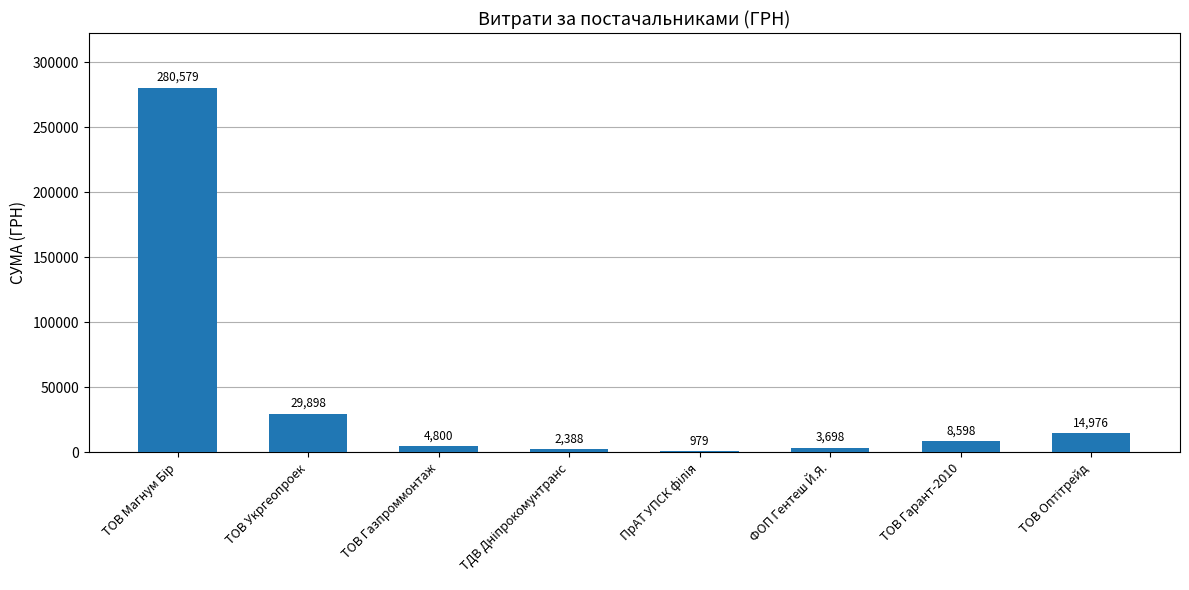

What is the minimum value shown in the chart?

979.2